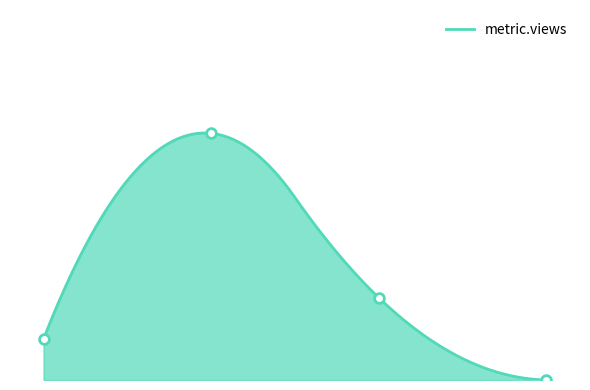

The value at Acessibilidades e Transportes is 6. True or false?

True